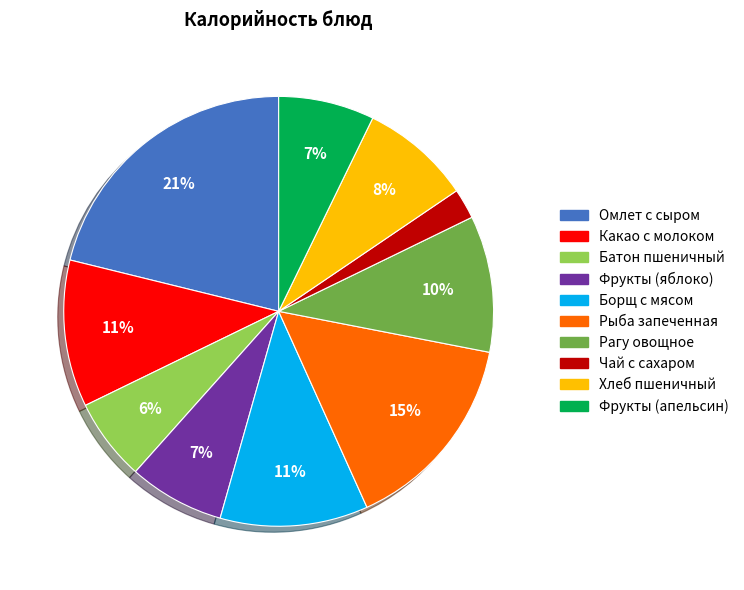

What percentage is the Рагу овощное slice, to the nearest percent?

10%